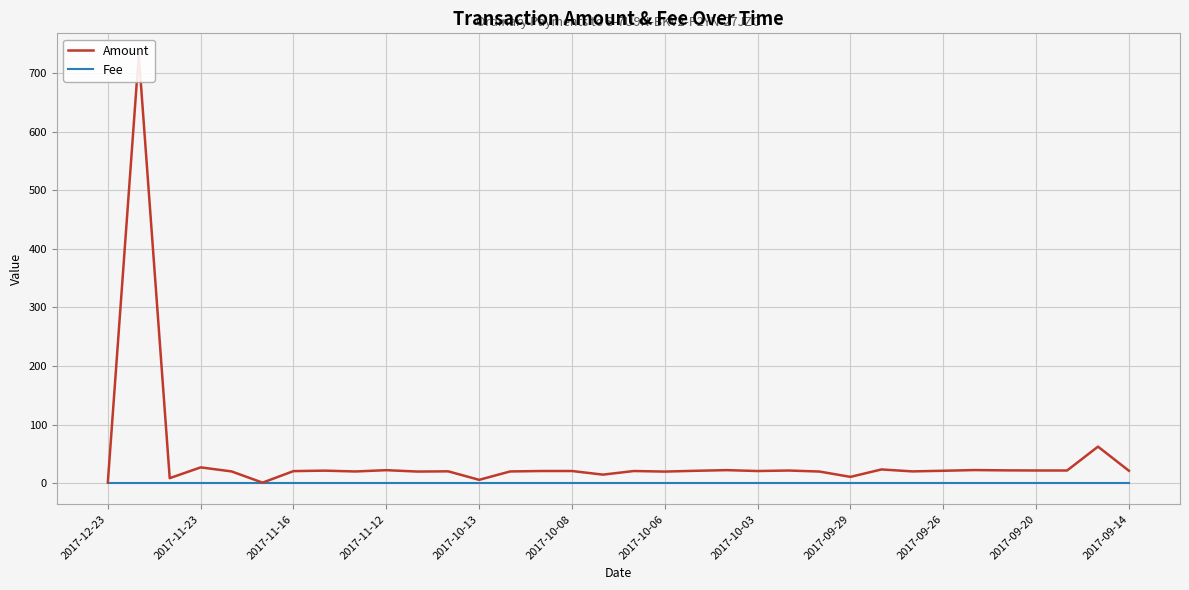

What is the spread (max minus min) of values at 2017-11-16?

19.9